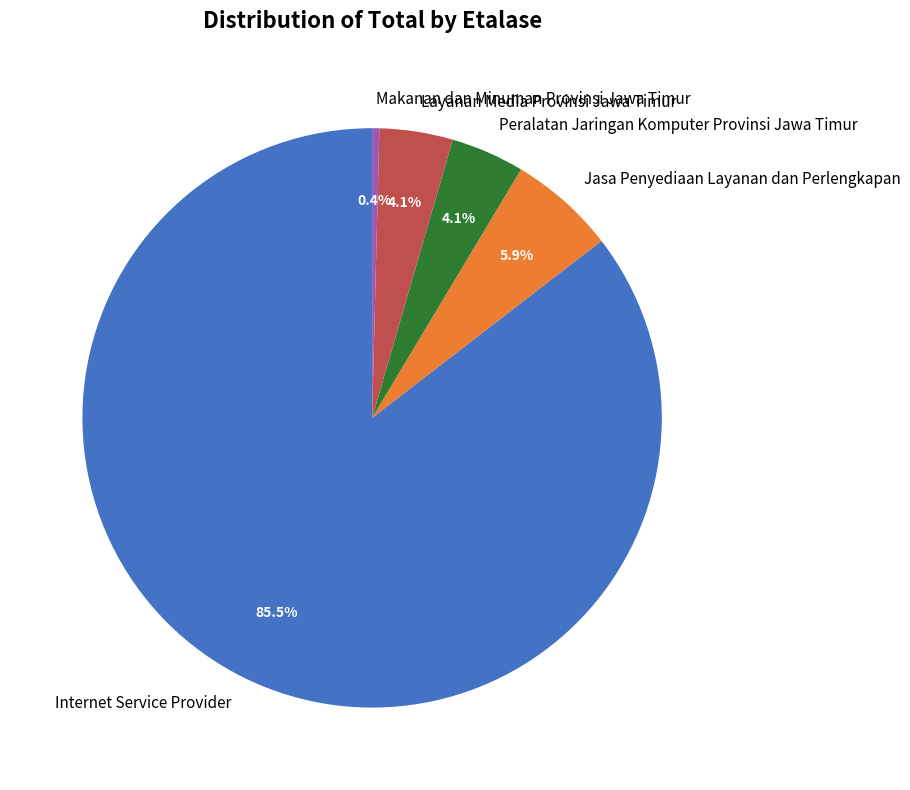

Which slice is the largest?

Internet Service Provider